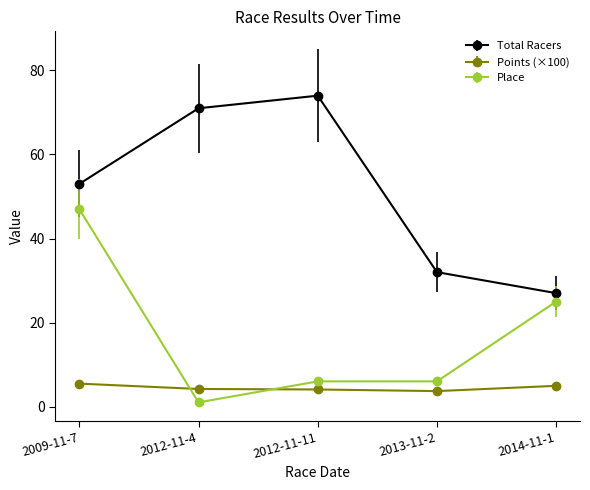

How many values in the Total Racers series are below 53?

2